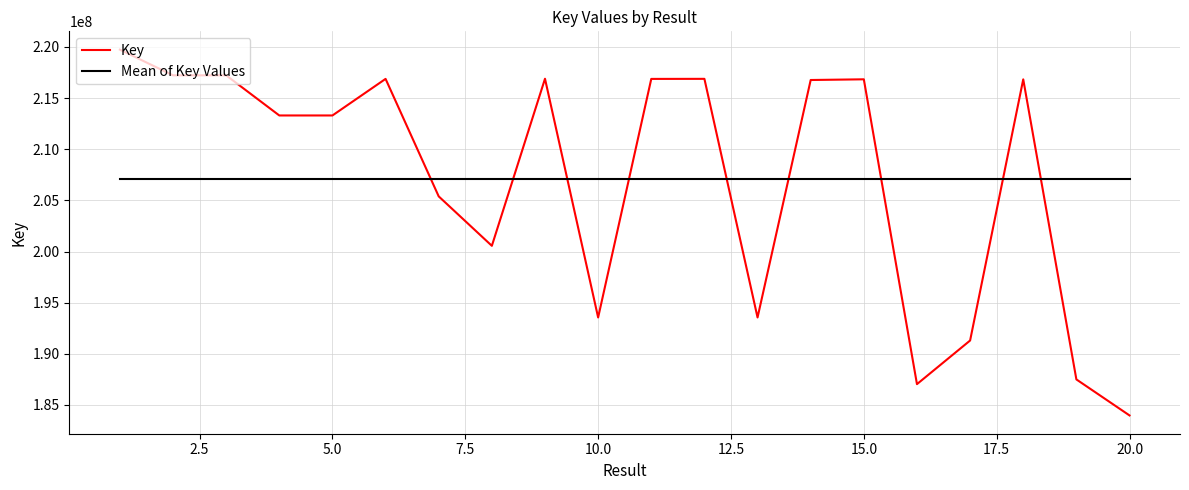

Does the chart display data point markers on the line(s)?

No